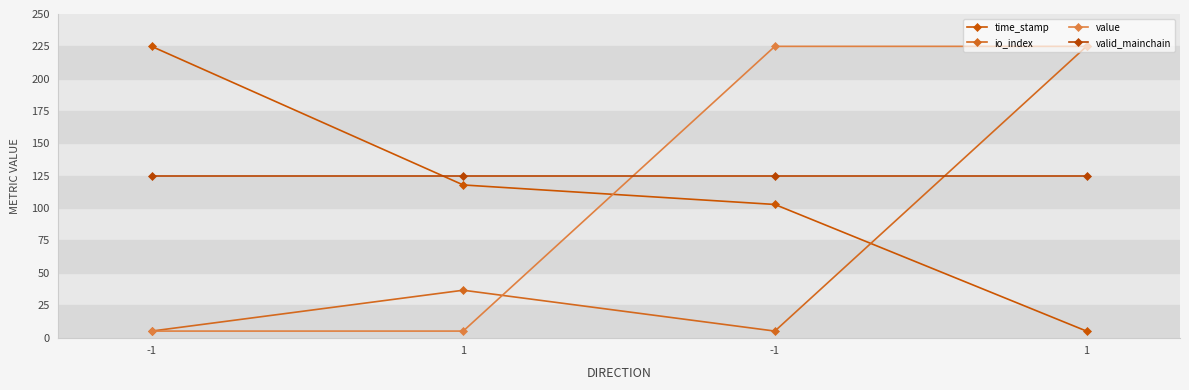

The valid_mainchain series shows 163.7 at 1. True or false?

False